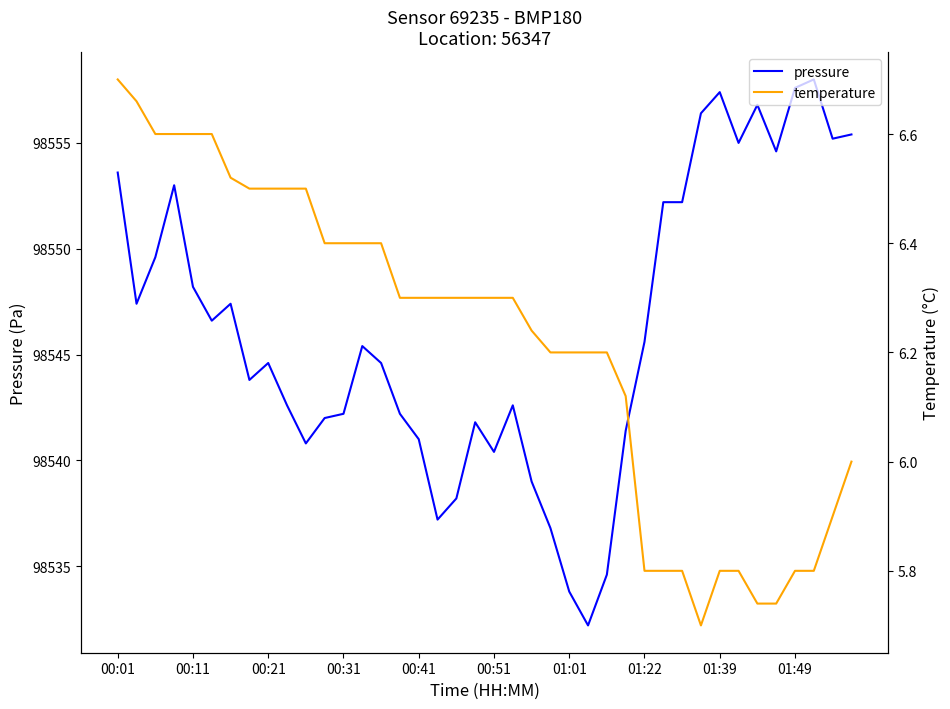

What are all the series names shown in the legend?

pressure, temperature